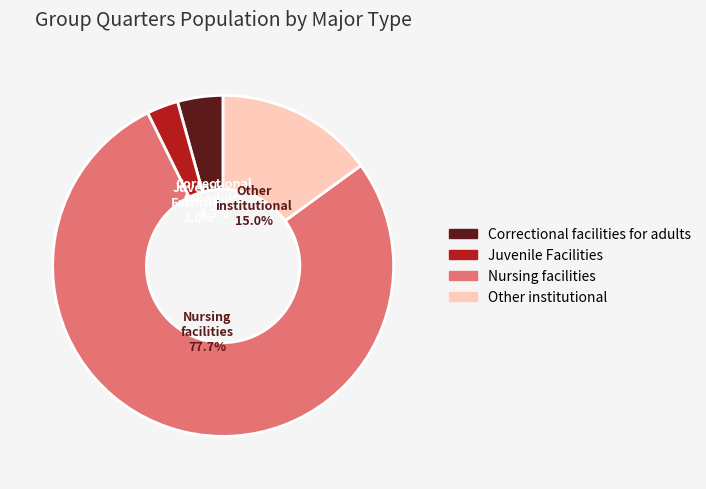

Between Nursing facilities and Correctional facilities for adults, which is larger?

Nursing facilities